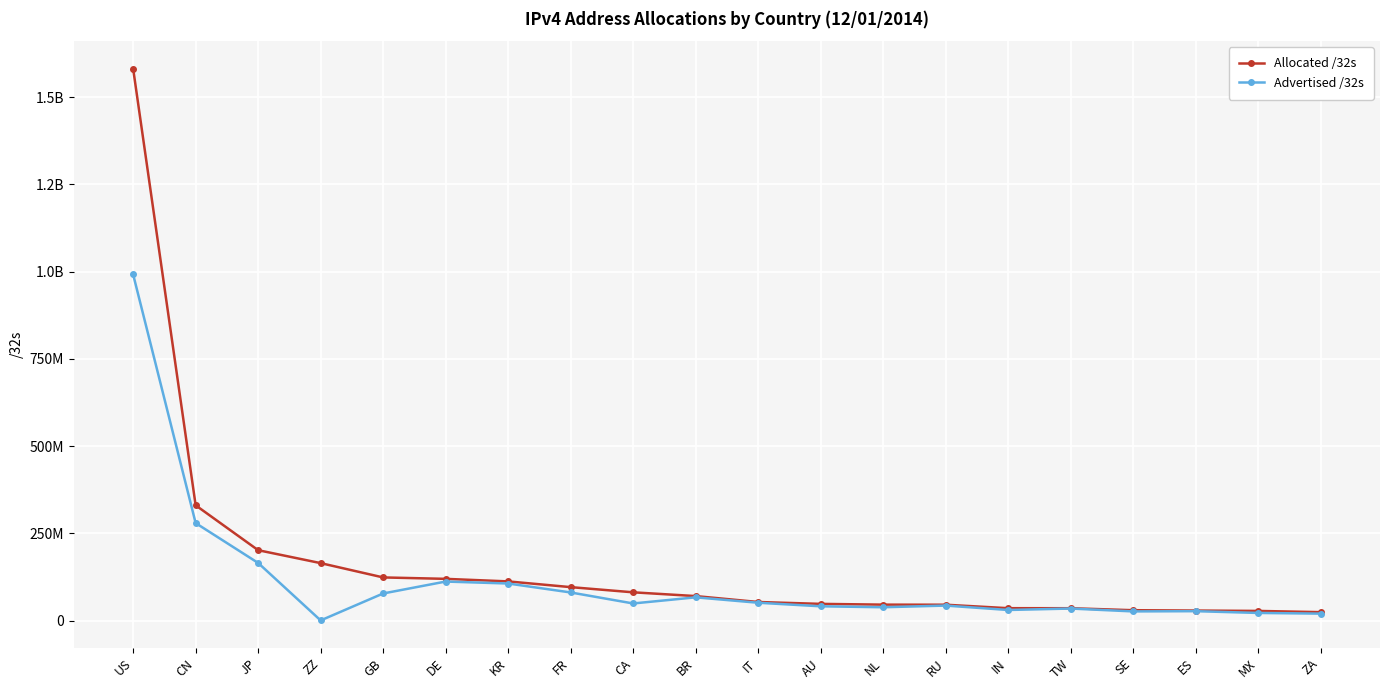

Is this an area chart (filled region under the line)?

No